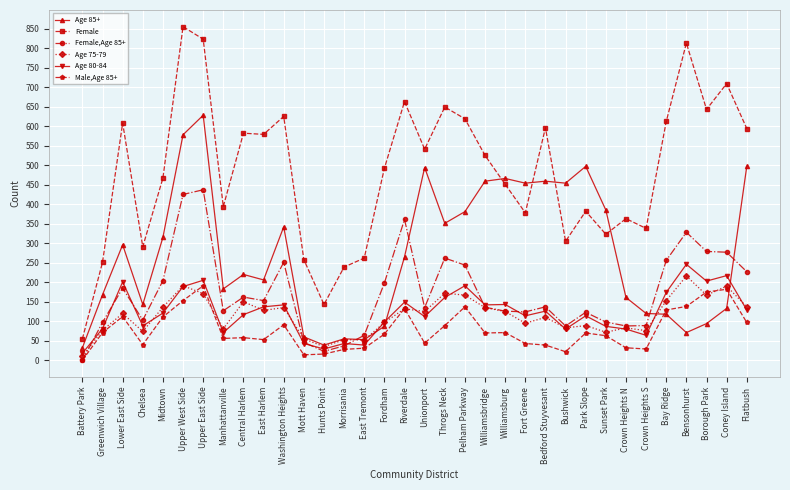

Is the value of Age 80-84 at Battery Park greater than the value of Age 75-79 at Lower East Side?

No